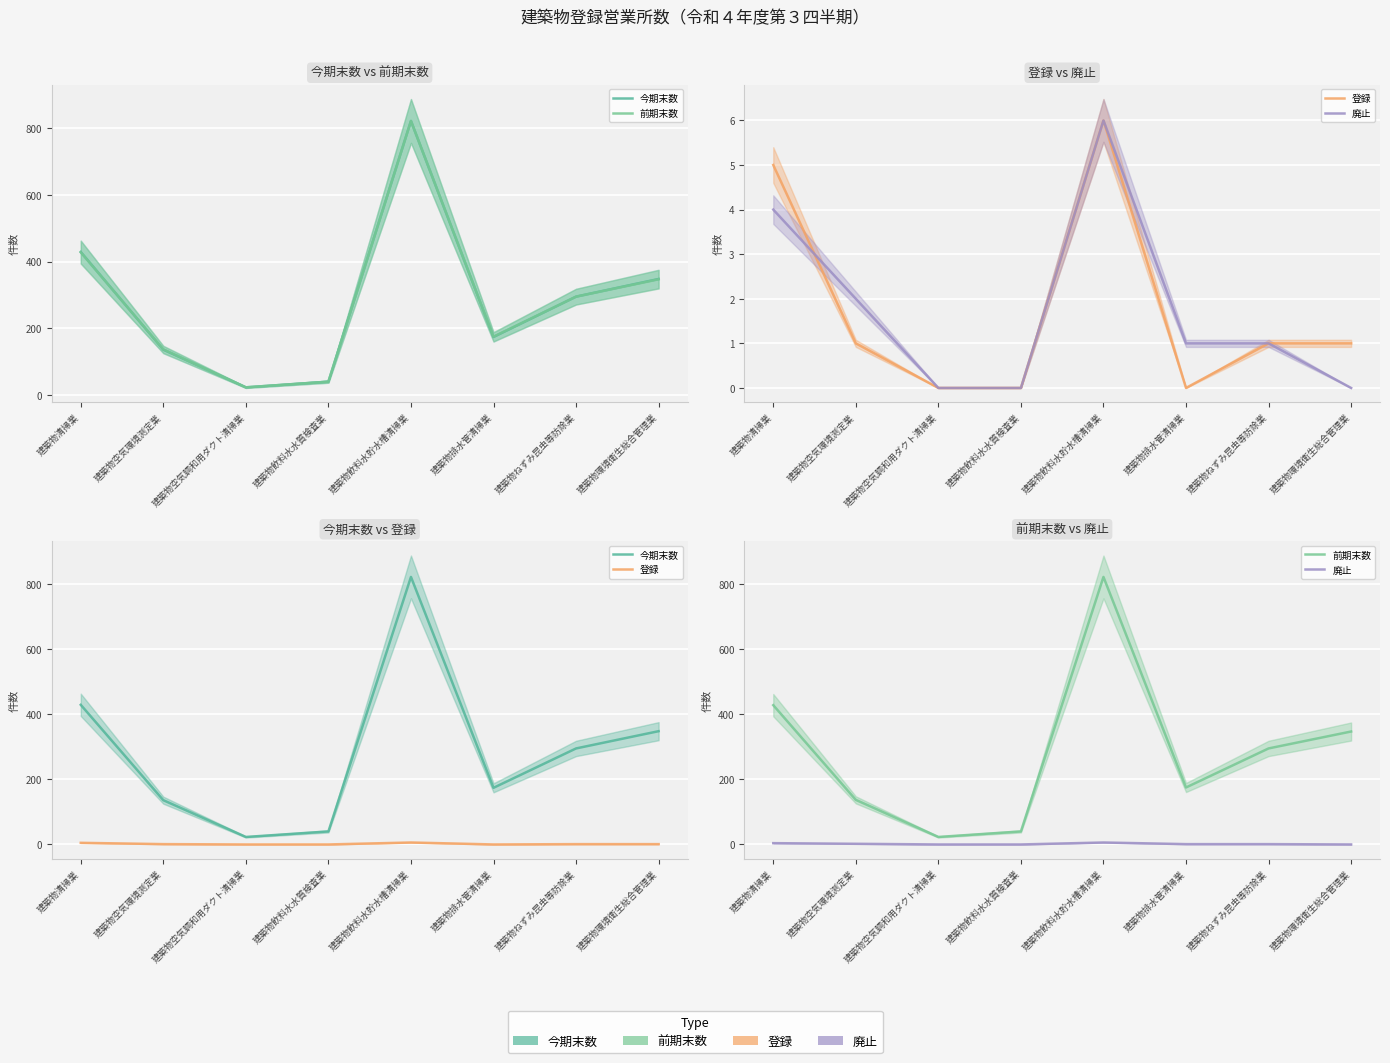

Rank the series at 建築物排水管清掃業 from lowest to highest value.

登録, 廃止, 今期末数, 前期末数